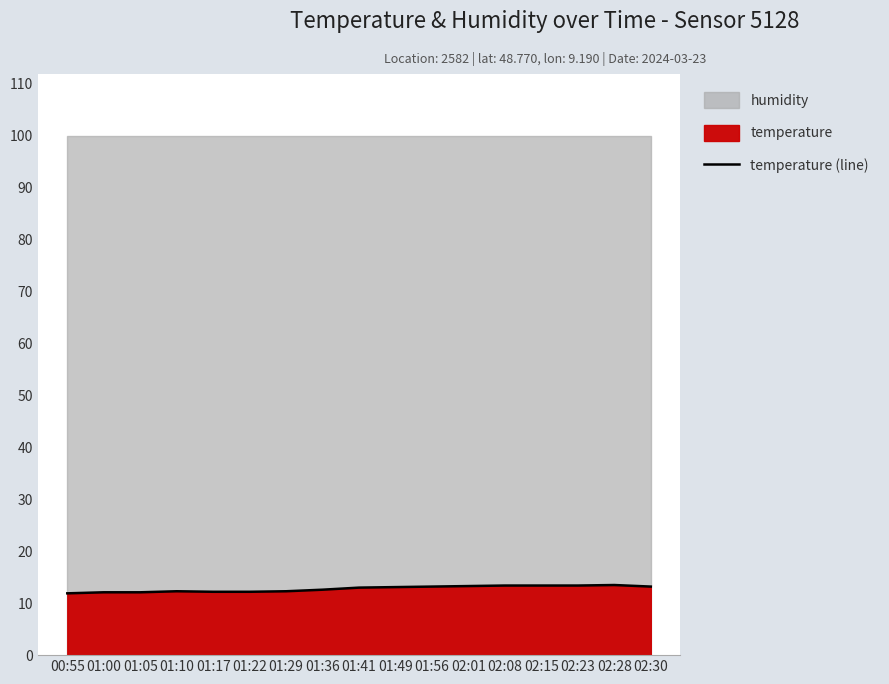

At which label is the value closest to 12?

00:55